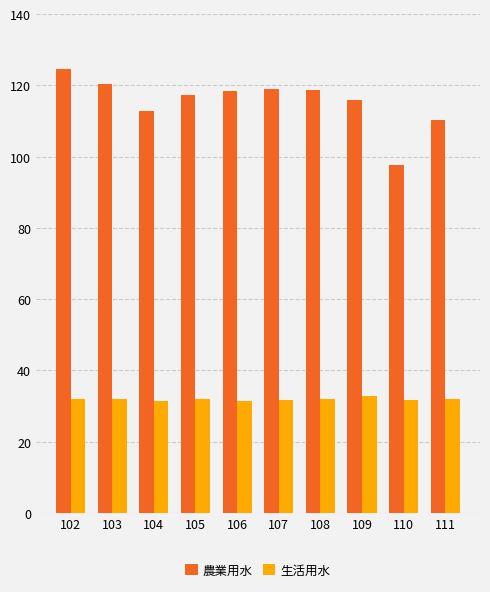

Rank the series by their maximum value, from lowest to highest.

生活用水, 農業用水